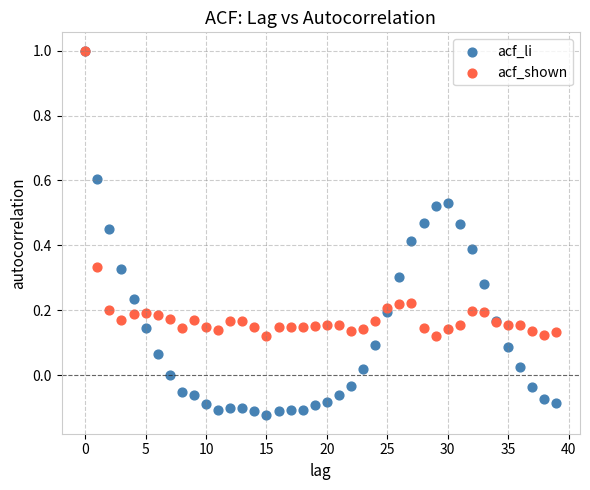

What are all the series names shown in the legend?

acf_li, acf_shown